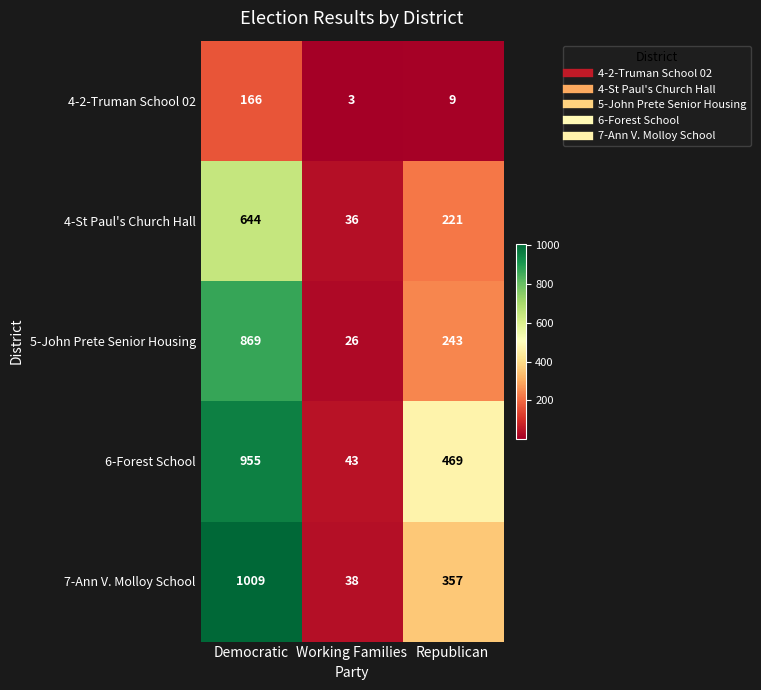

True or false: 4-2-Truman School 02 has a value of 3 at Working Families.

True